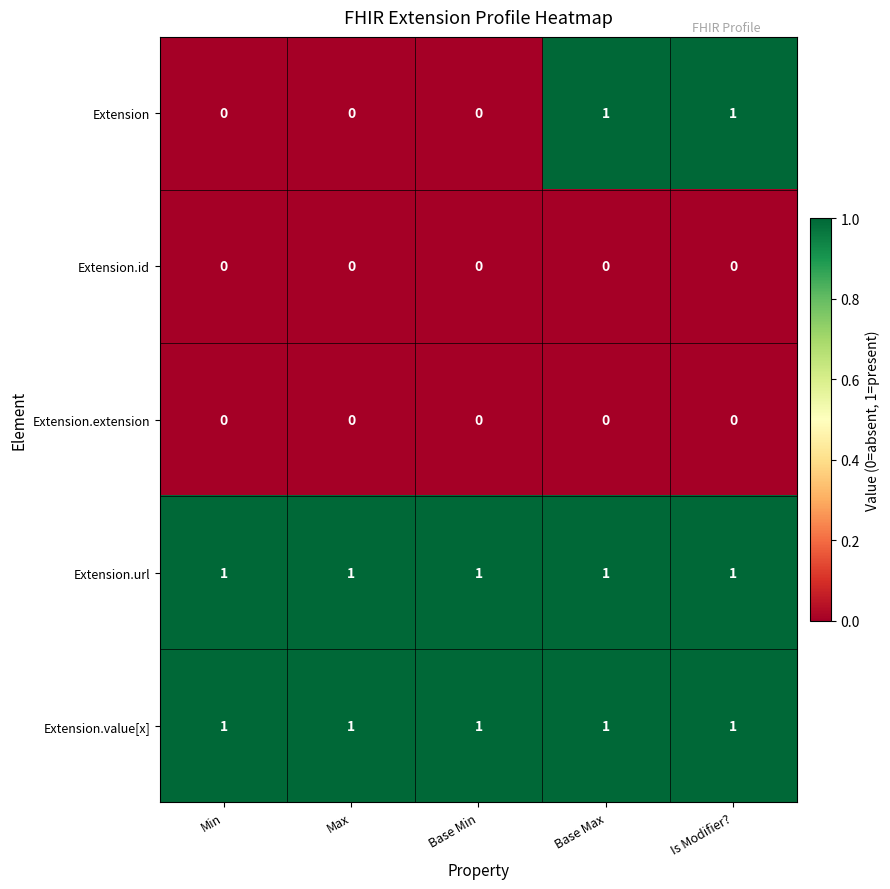

At how many categories does at least one series exceed 0?

5